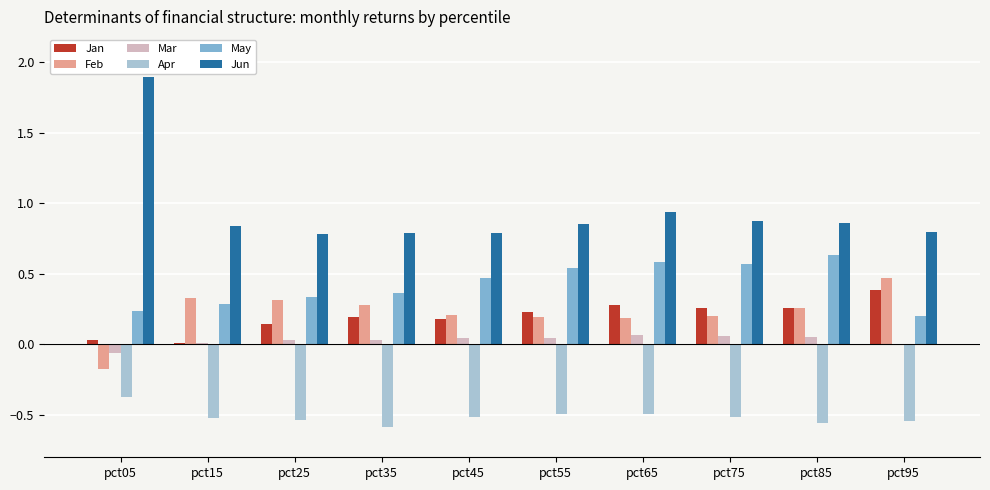

Are the bars grouped side by side (vs. stacked)?

Yes